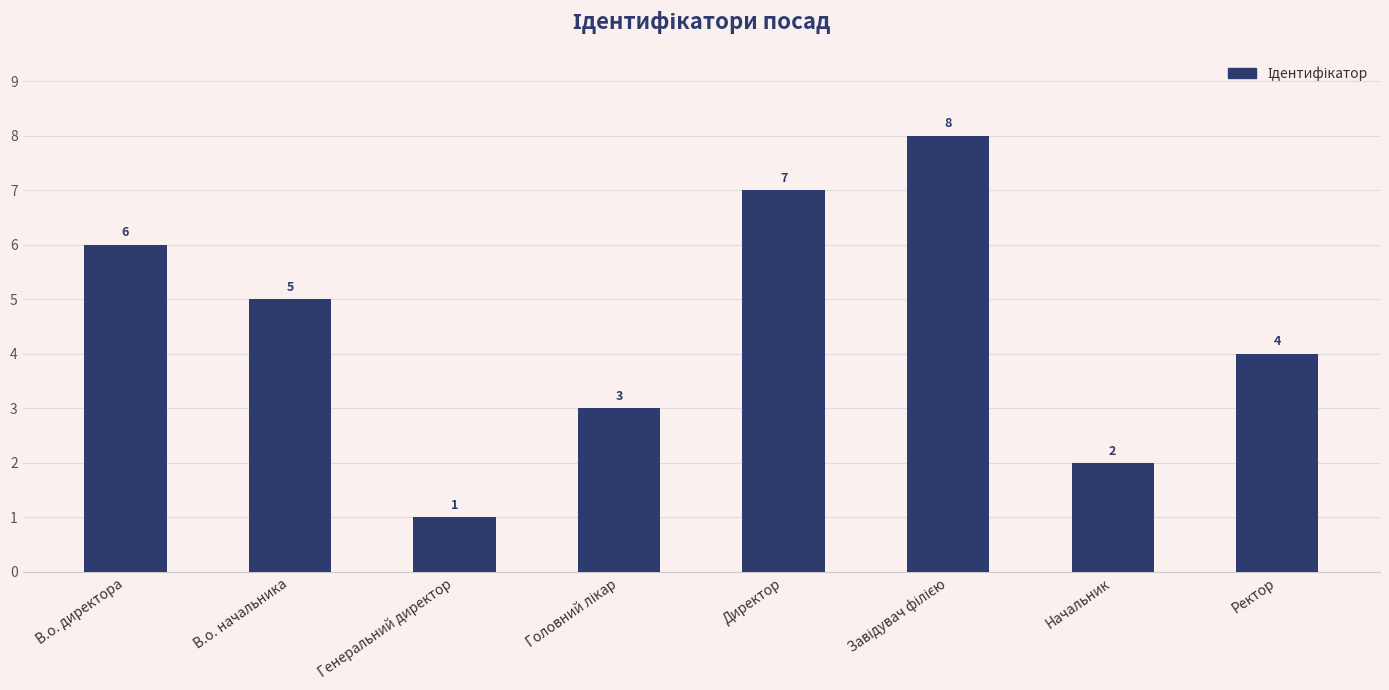

What is the maximum value shown in the chart?

8